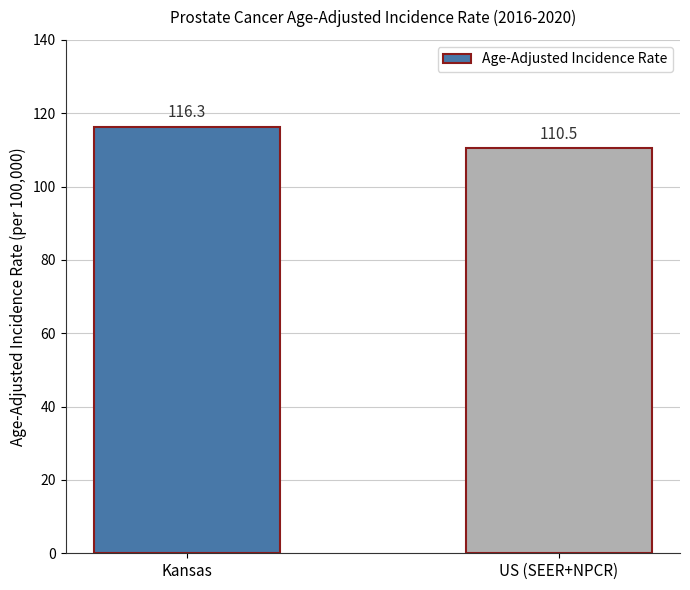

What is the smallest value displayed?

110.5